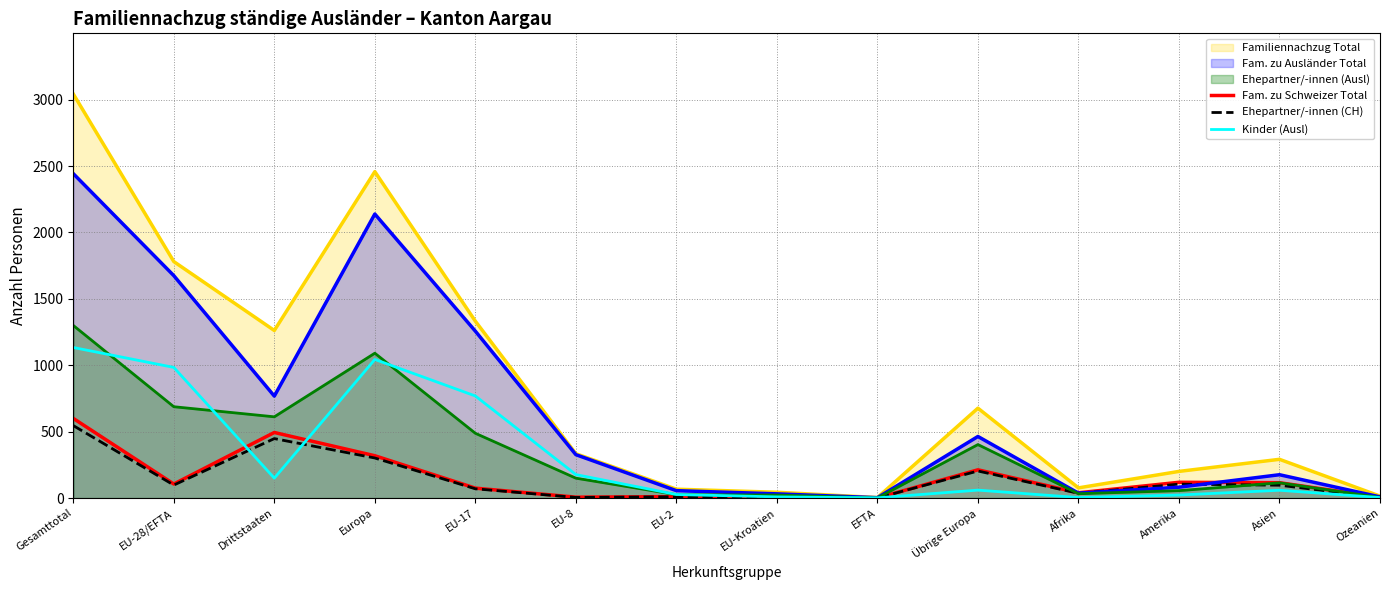

Which series has the largest range (max minus min)?

Familiennachzug Total